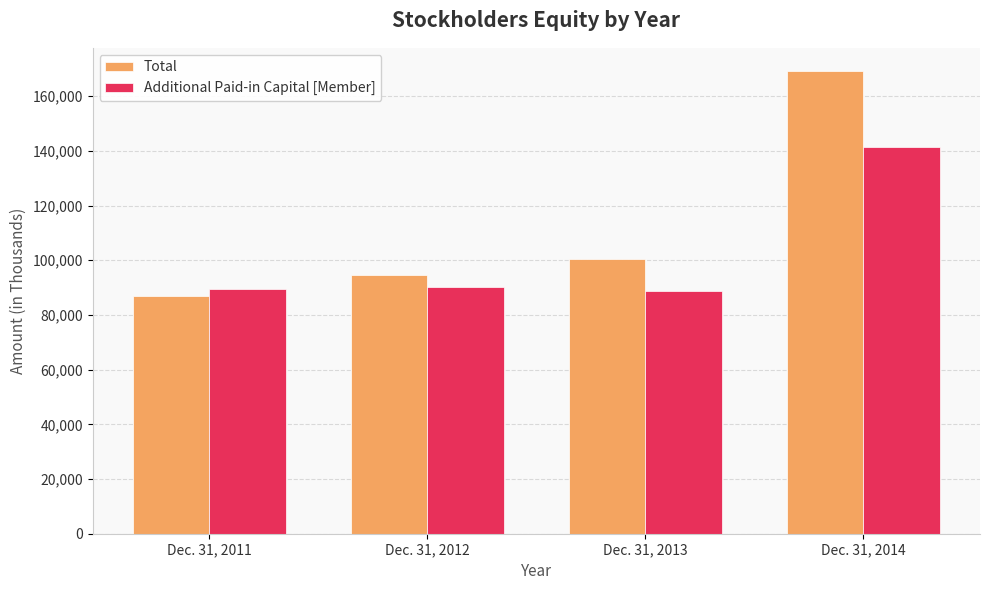

The Total series shows 94673 at Dec. 31, 2012. True or false?

True